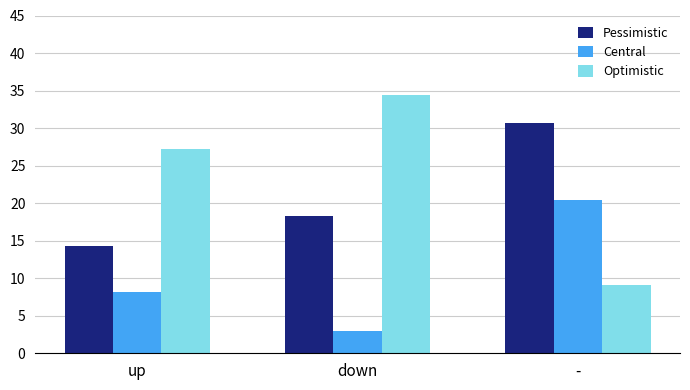

List the labels in order of Optimistic value, largest first.

down, up, -